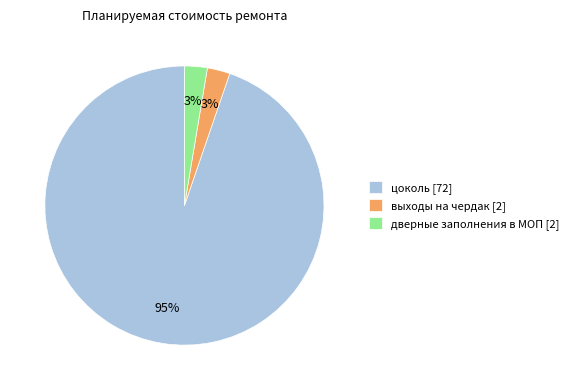

What is the largest slice in the pie chart?

цоколь [72]